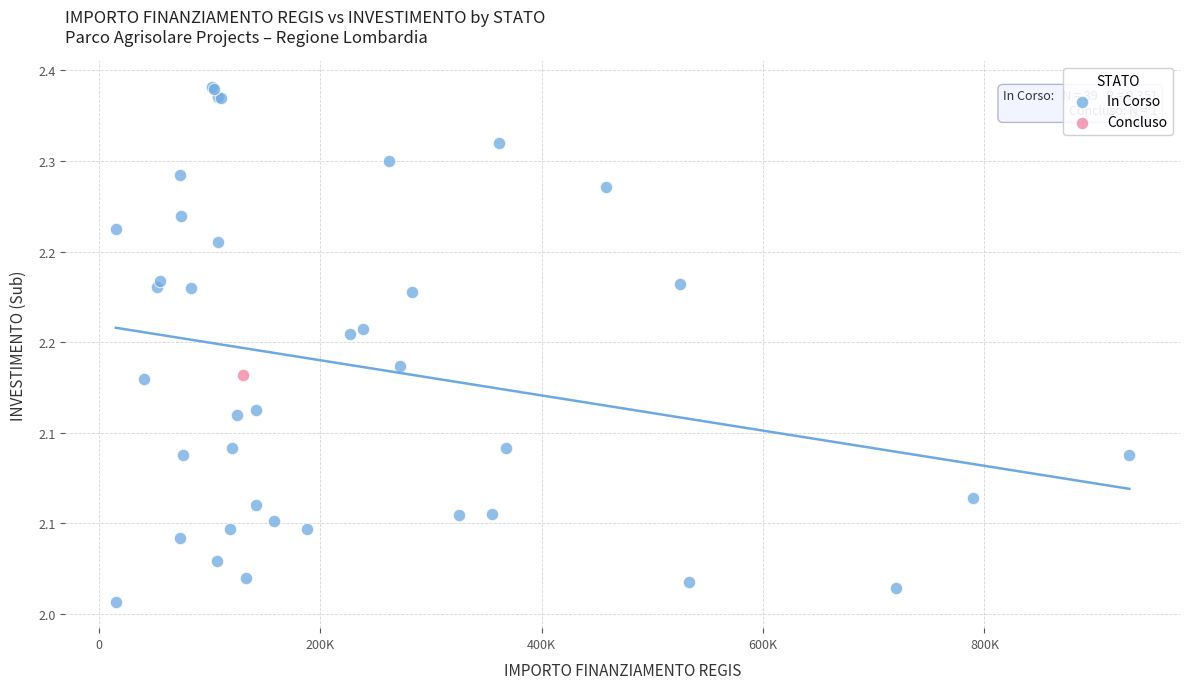

What are all the series names shown in the legend?

In Corso, Concluso